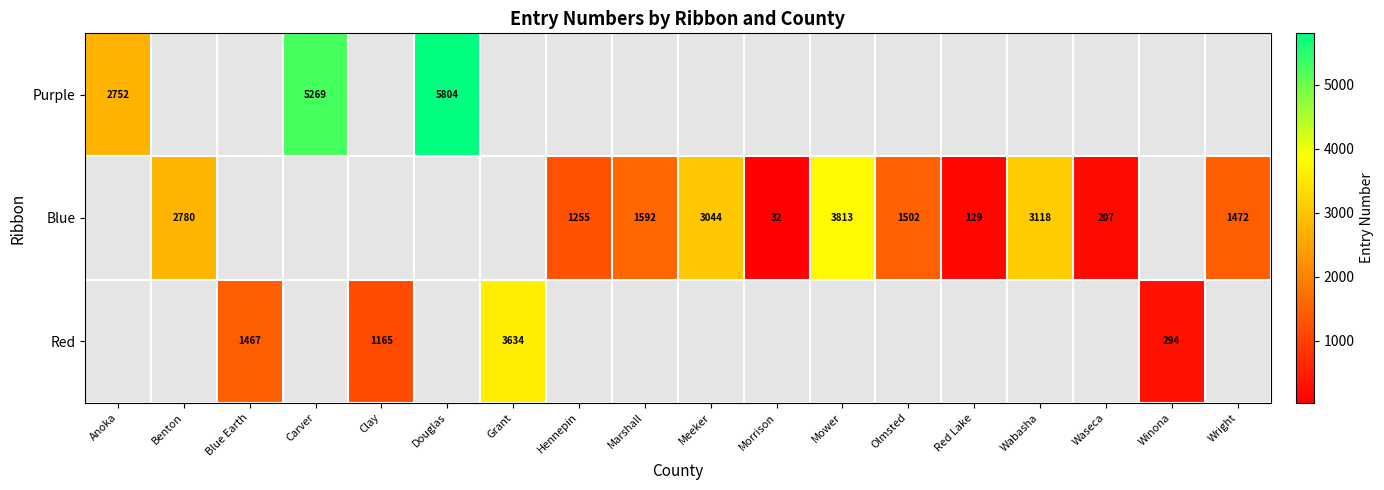

Is it true that Blue equals 1210.6 at Benton?

False